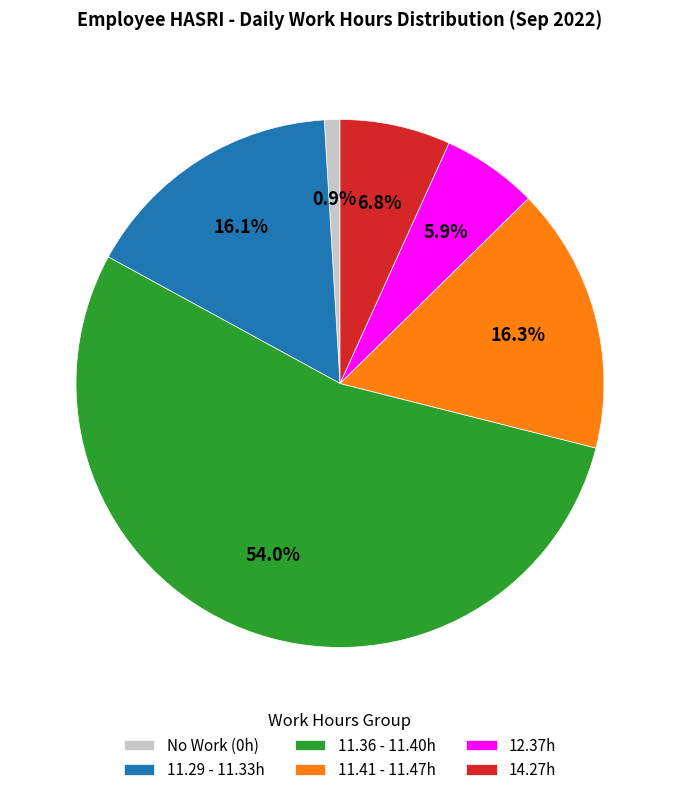

Is there any slice that represents more than half of the pie?

Yes